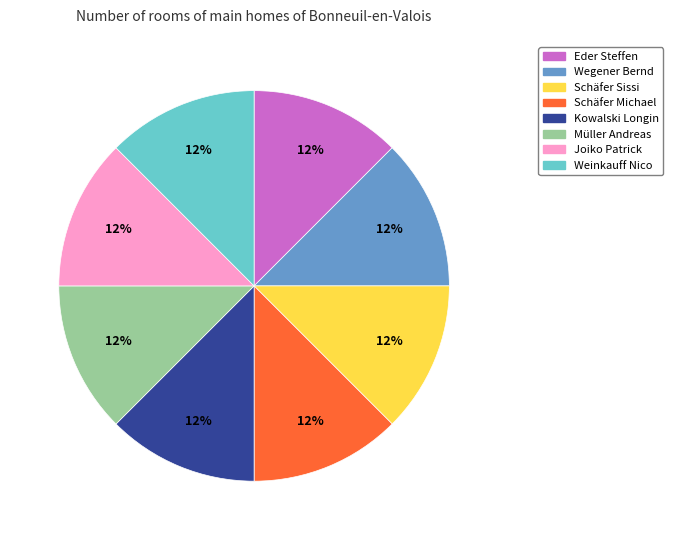

What is the ratio of the value at Schäfer Michael to the value at Eder Steffen?

1.0